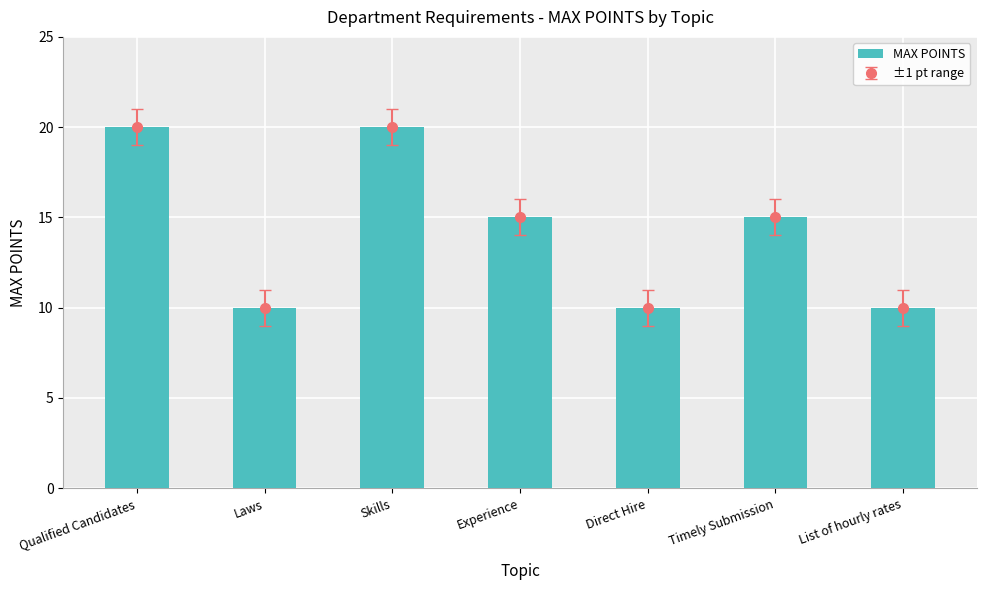

Reading right to left, list all the values displayed in this chart.

10	15	10	15	20	10	20